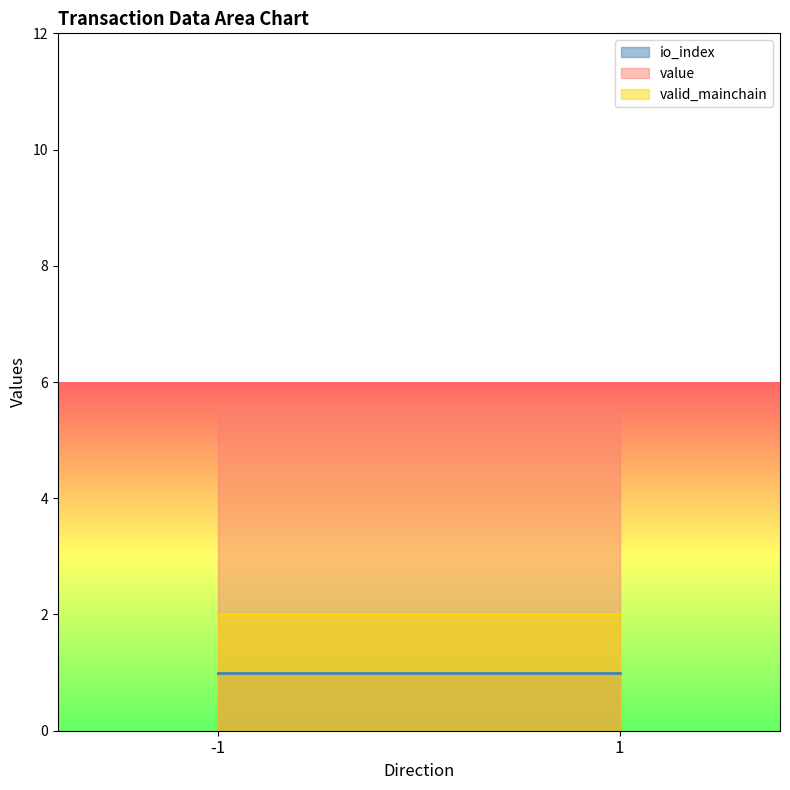

Rank the series by their maximum value, from lowest to highest.

io_index, valid_mainchain, value